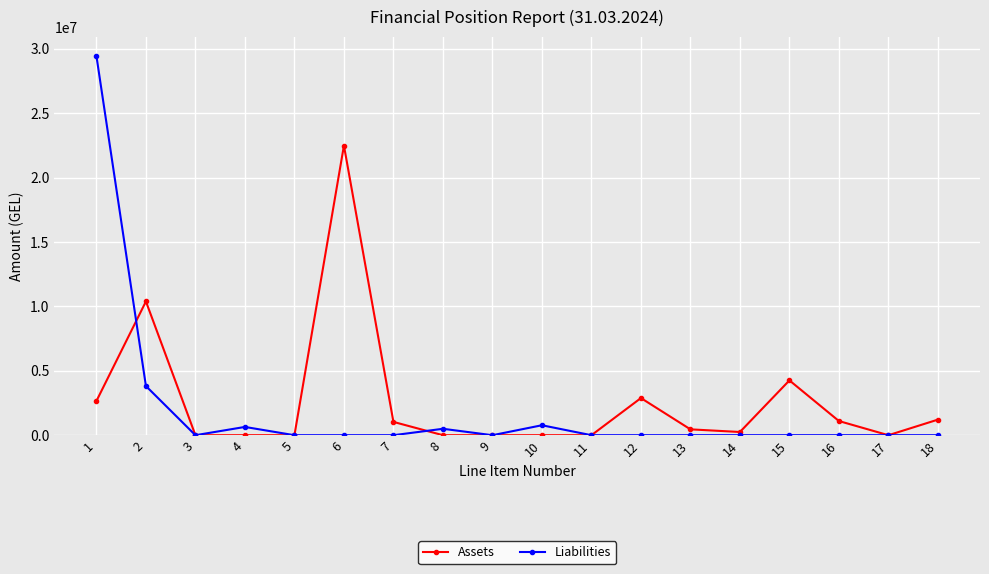

Which series changed the most between 8 and 15?

Assets